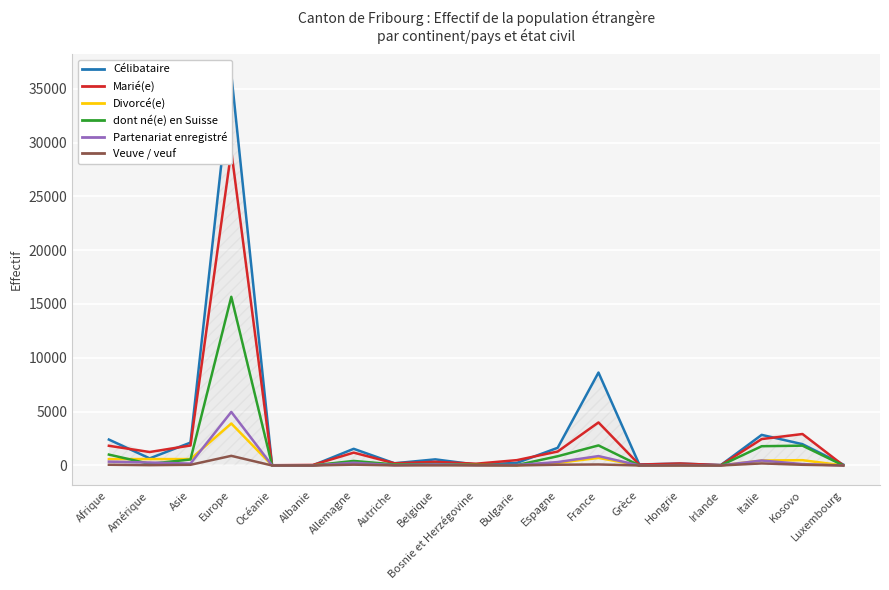

At which category does Marié(e) reach its first local peak?

Europe